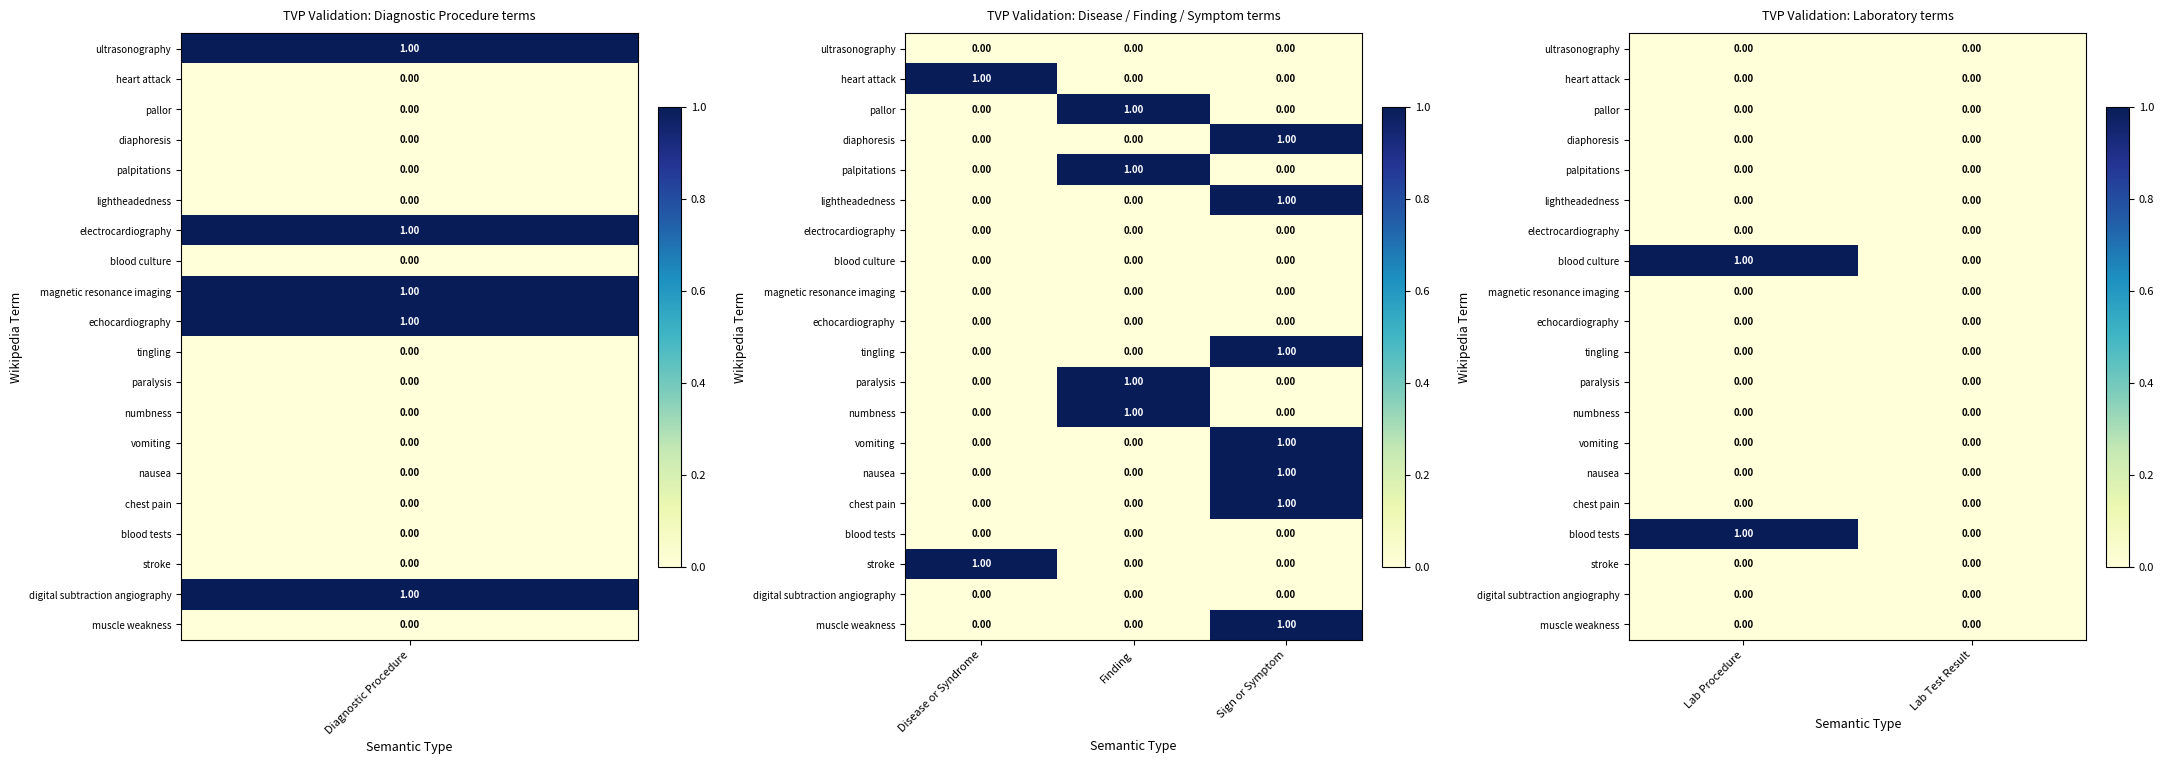

At how many categories does at least one series exceed 0?

1